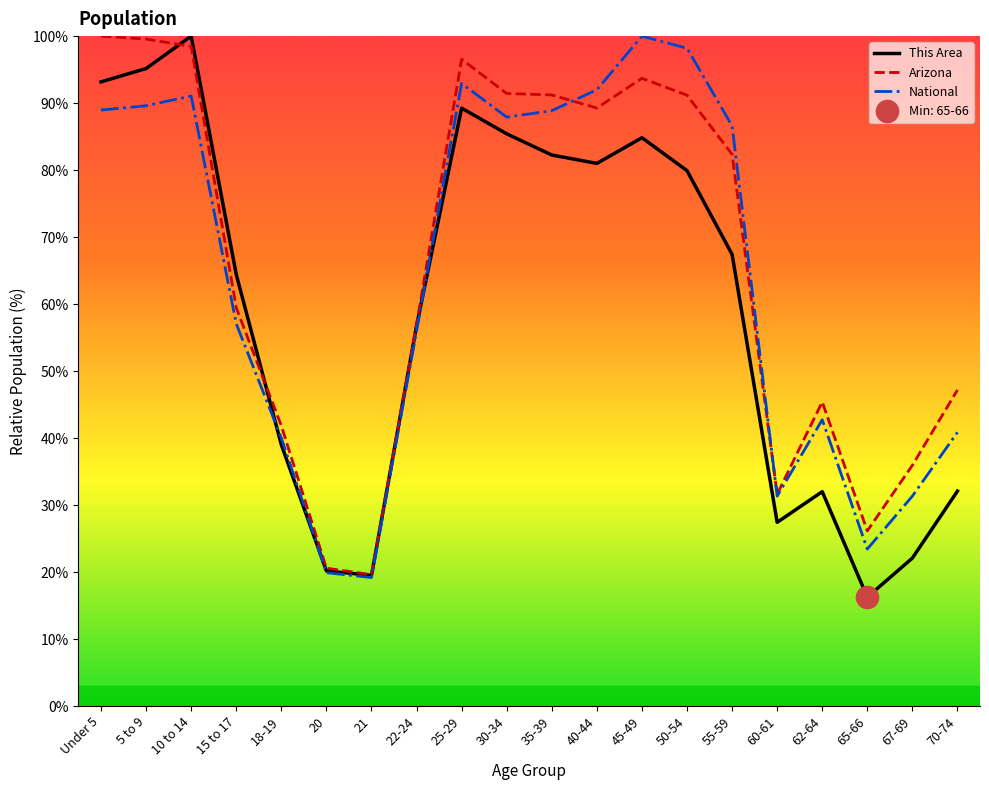

At which label does National first exceed 86?

Under 5